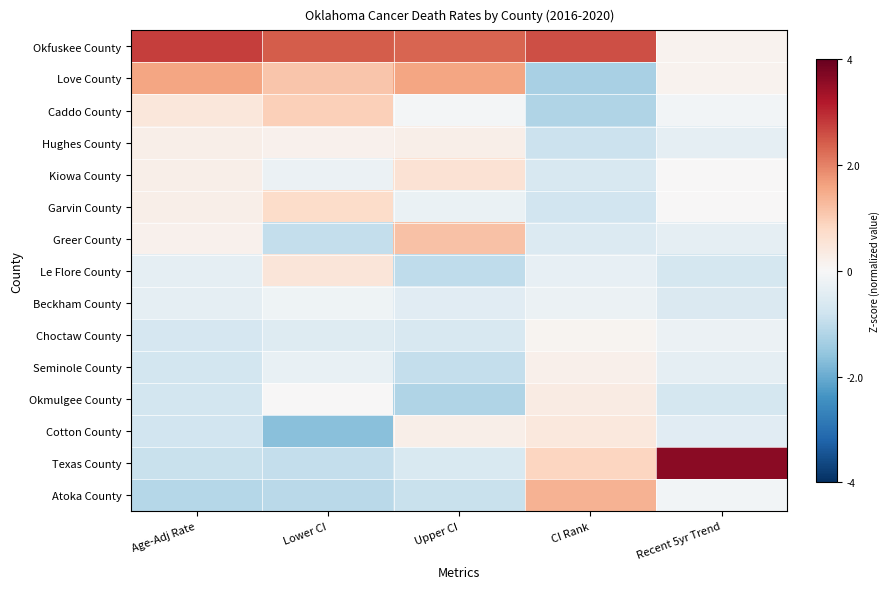

At how many categories does at least one series exceed -1?

5